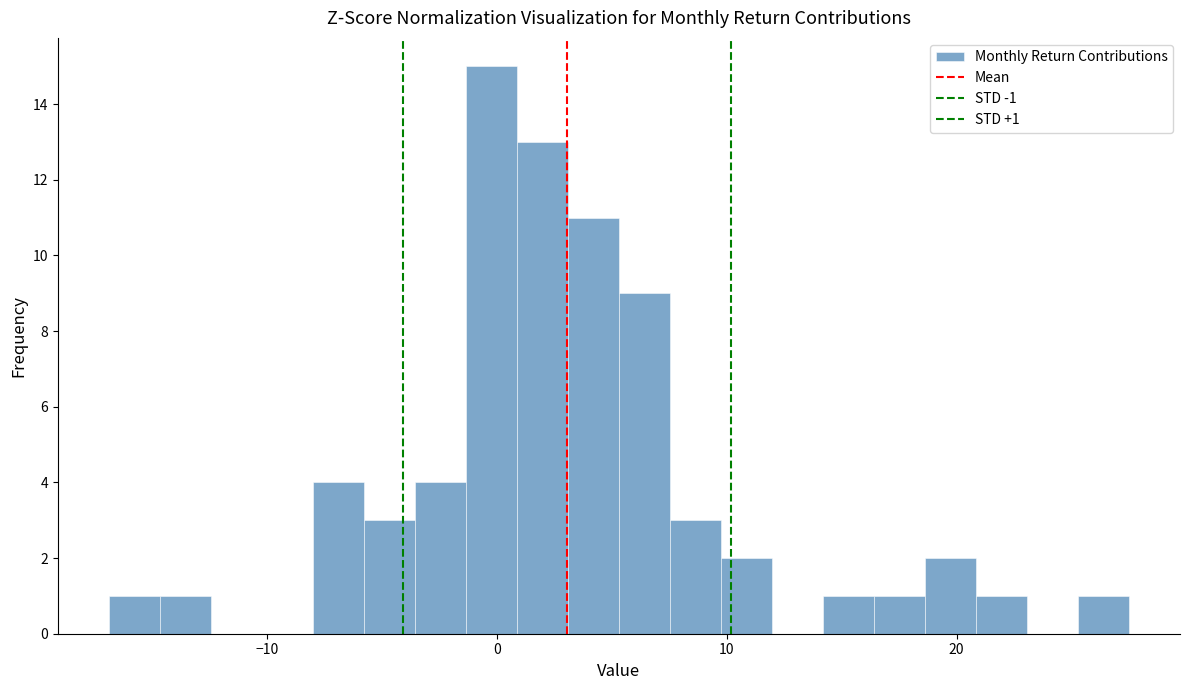

Around what value on the x-axis is the tallest bar? Give the approximate position of its centre, as read against the axis.

0